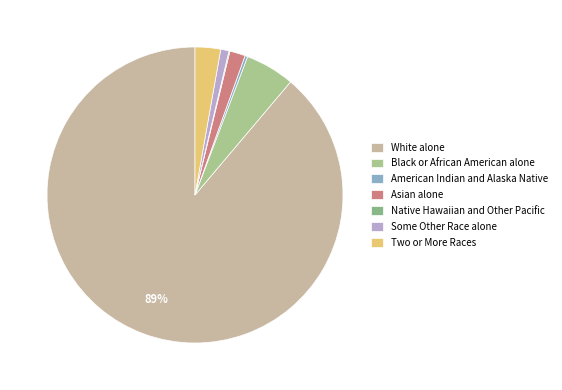

What is the smallest slice in the pie chart?

Native Hawaiian and Other Pacific